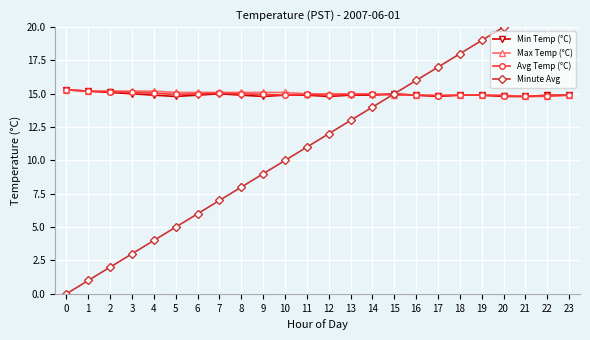

What is the average value of the Avg Temp (°C) series?

15.0